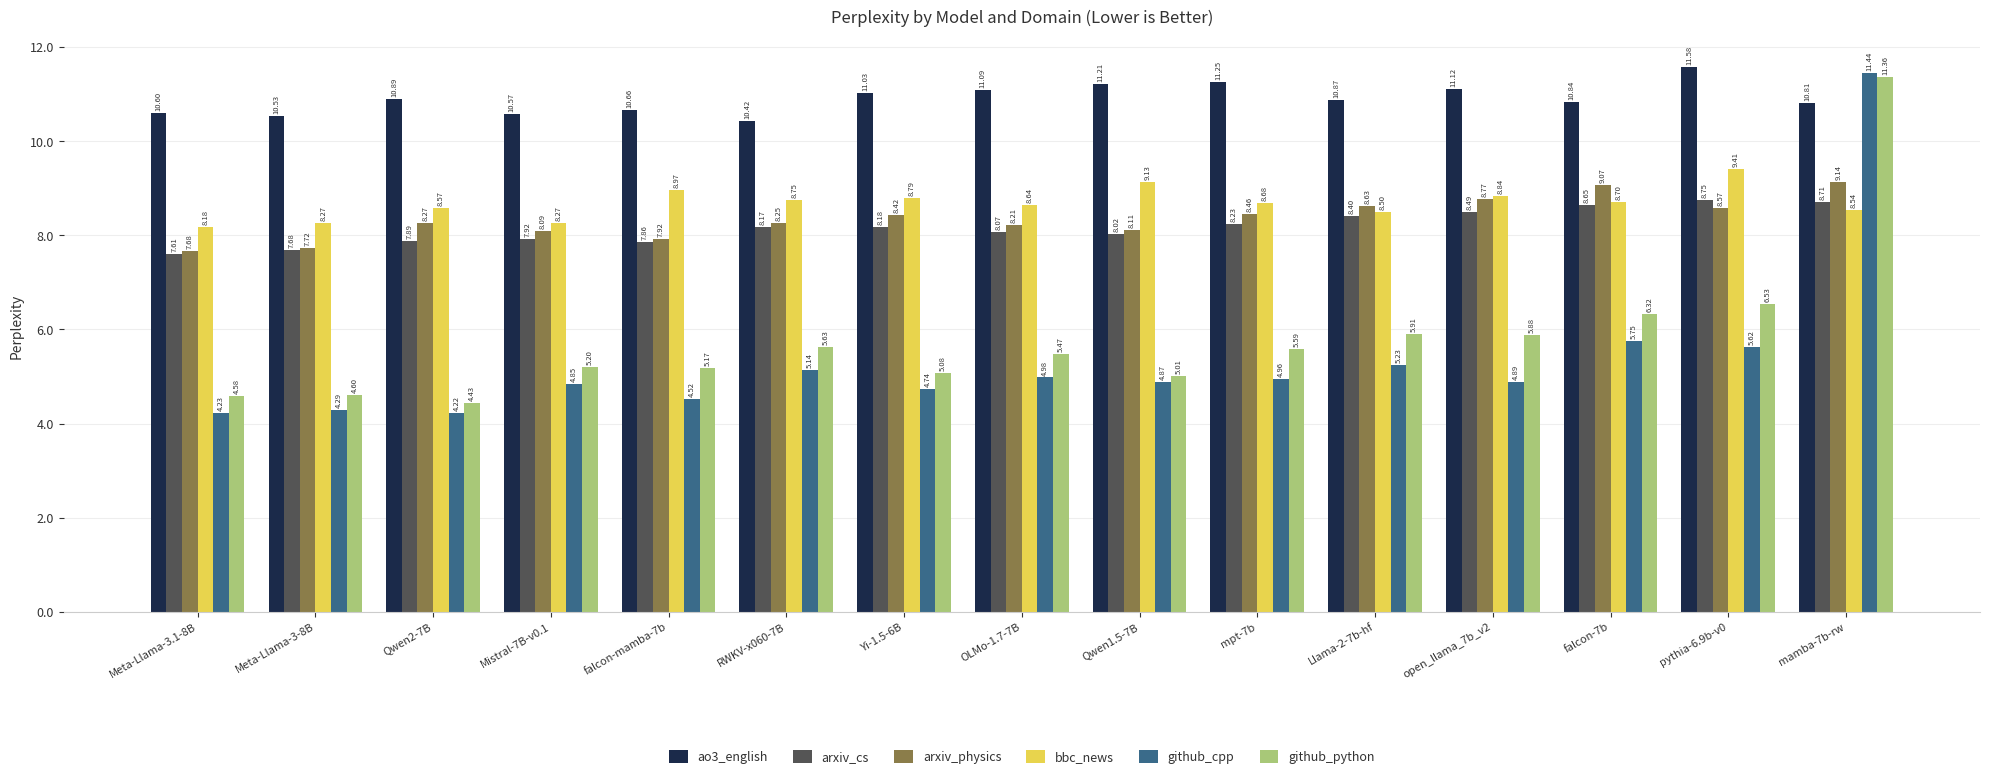

True or false: arxiv_physics has a value of 8.6 at pythia-6.9b-v0.

True